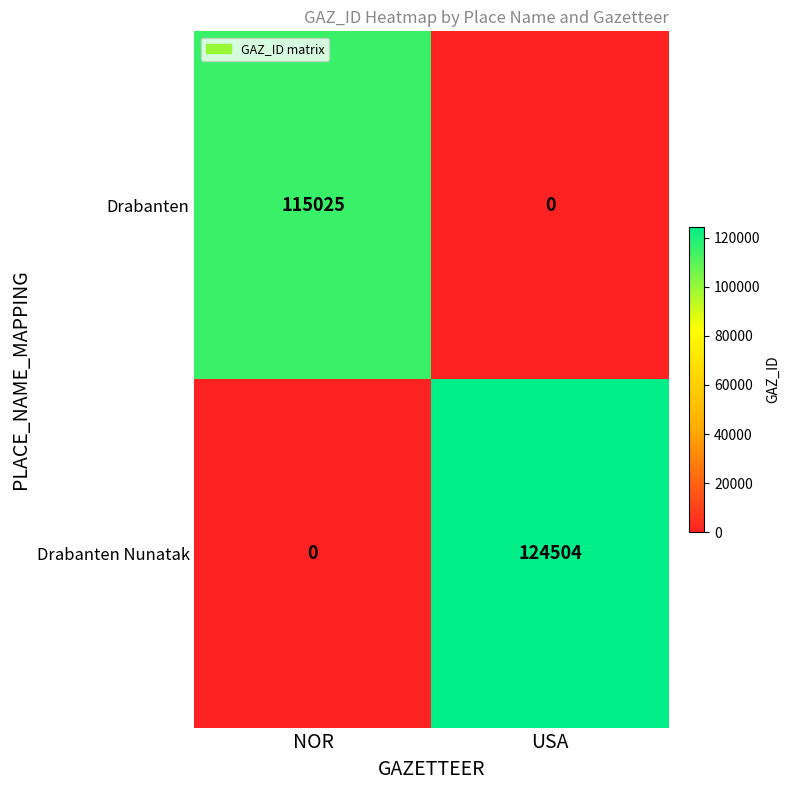

At which label is Drabanten Nunatak closest to 62252?

NOR